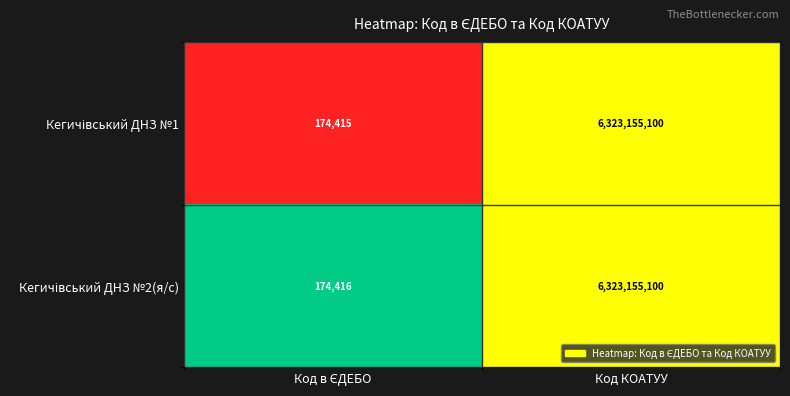

What is the smallest value displayed?

174415